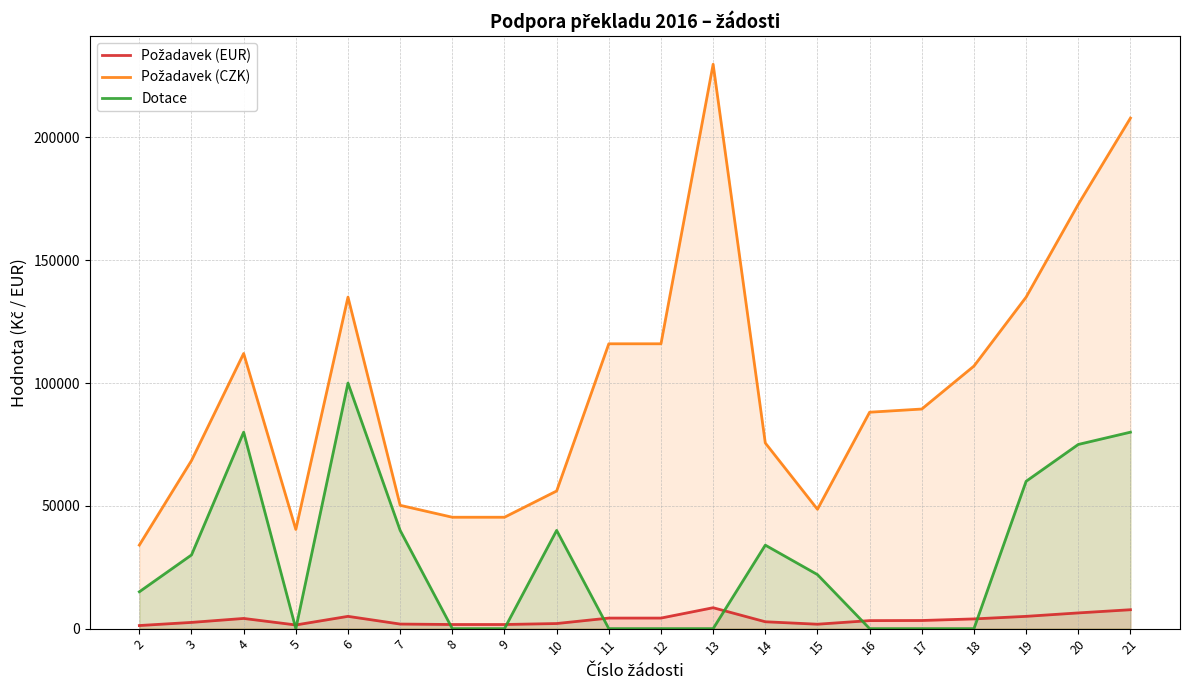

Which category has the lowest value in the Požadavek (CZK) series?

2